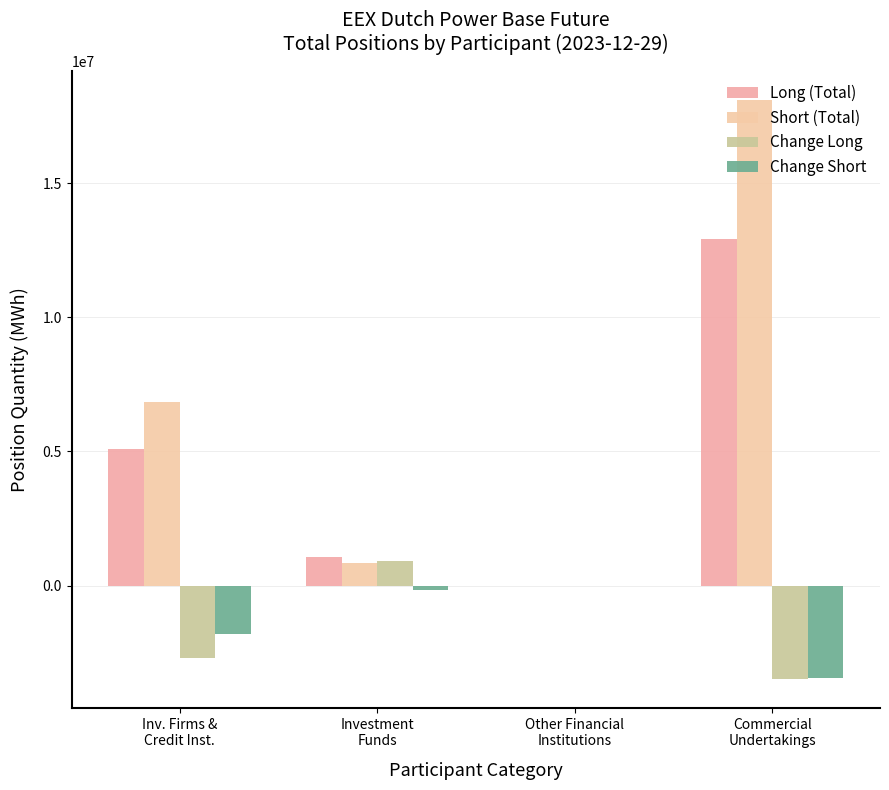

How many categories are shown in the chart?

4